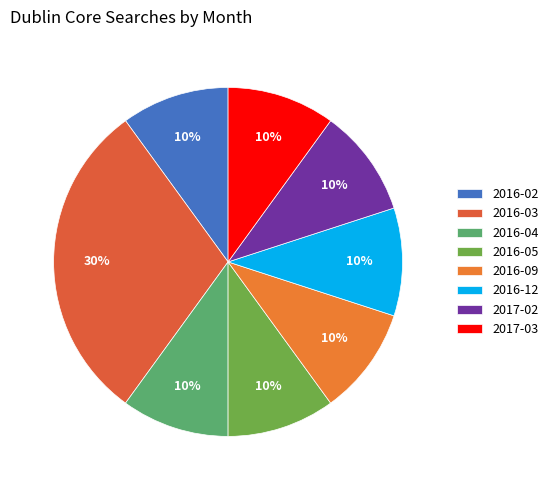

Is the sum of 2016-03 and 2016-12 greater than half?

No